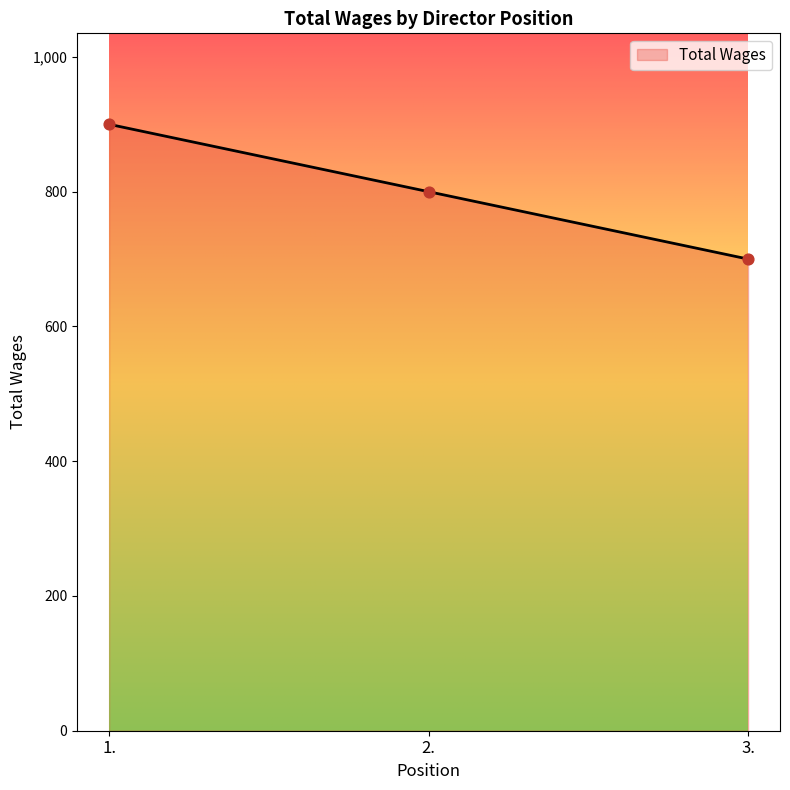

What is the ratio of the value at 3. to the value at 2.?

0.9